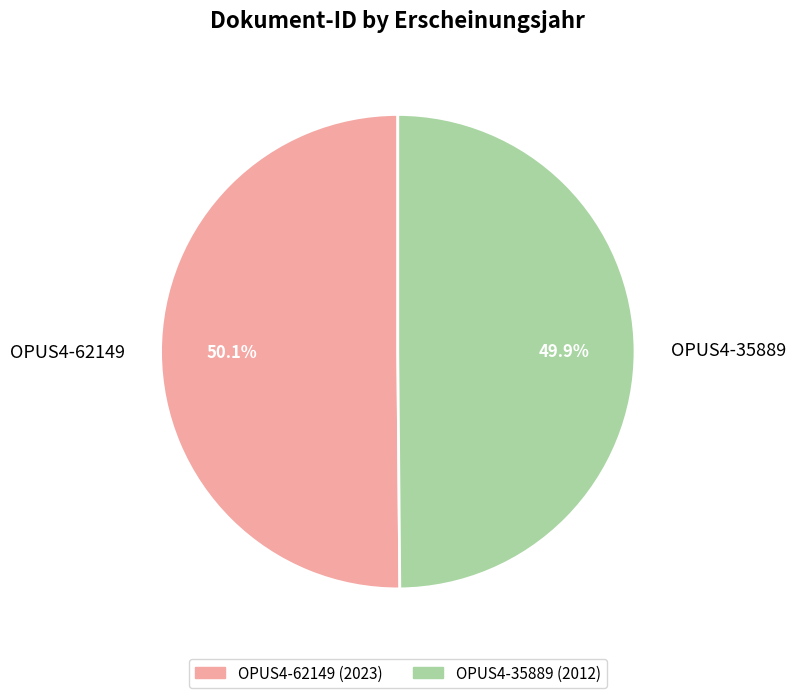

Is the sum of OPUS4-35889 and OPUS4-62149 greater than half?

Yes